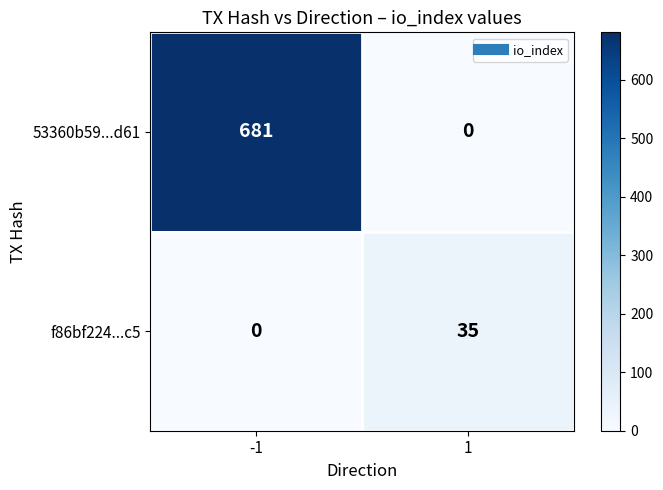

Rank the series by their average value, from highest to lowest.

53360b59...d61, f86bf224...c5